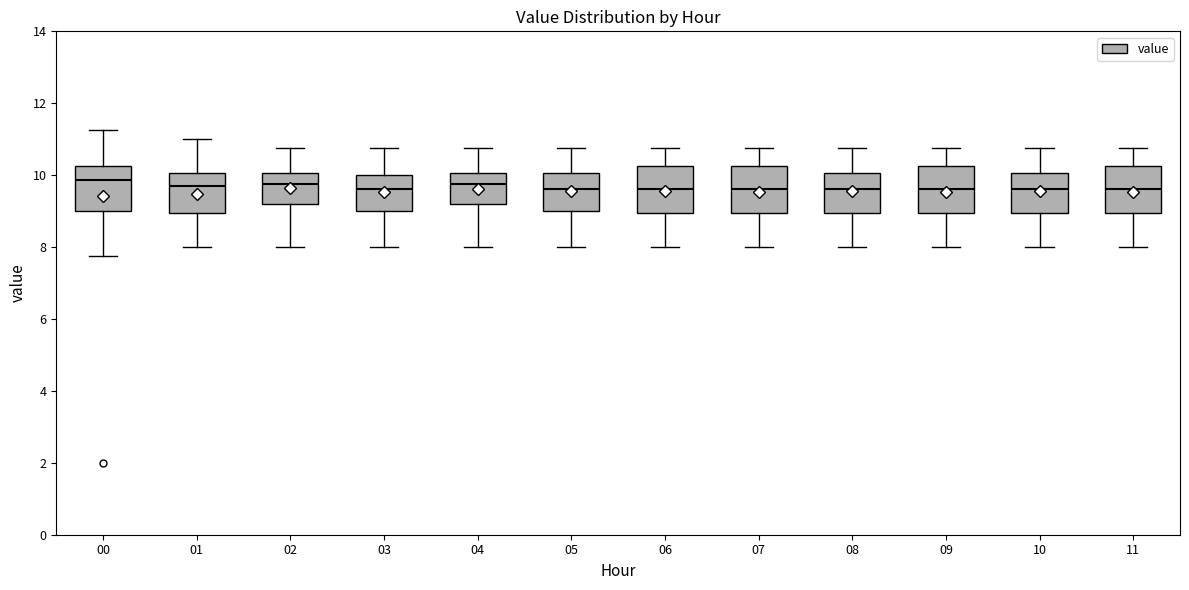

Reading left to right, read every box against the y-axis: the position of its median line, the range the box covers, and the ends of its whiskers. The values are not printed on the chart, so give them approximately, as read against the axis.

00: median 9.8, box 9.0 to 10.2, whiskers 7.8 to 11.2
01: median 9.8, box 9.0 to 10.0, whiskers 8.0 to 11.0
02: median 9.8, box 9.2 to 10.0, whiskers 8.0 to 10.8
03: median 9.6, box 9.0 to 10.0, whiskers 8.0 to 10.8
04: median 9.8, box 9.2 to 10.0, whiskers 8.0 to 10.8
05: median 9.6, box 9.0 to 10.0, whiskers 8.0 to 10.8
06: median 9.6, box 9.0 to 10.2, whiskers 8.0 to 10.8
07: median 9.6, box 9.0 to 10.2, whiskers 8.0 to 10.8
08: median 9.6, box 9.0 to 10.0, whiskers 8.0 to 10.8
09: median 9.6, box 9.0 to 10.2, whiskers 8.0 to 10.8
10: median 9.6, box 9.0 to 10.0, whiskers 8.0 to 10.8
11: median 9.6, box 9.0 to 10.2, whiskers 8.0 to 10.8